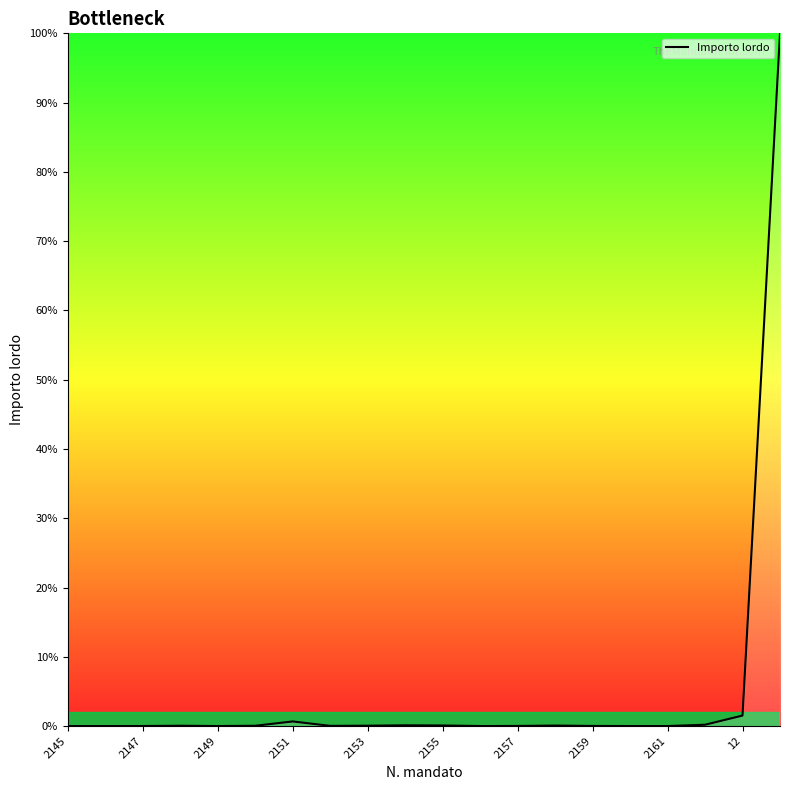

What is the maximum value shown in the chart?

447511.8